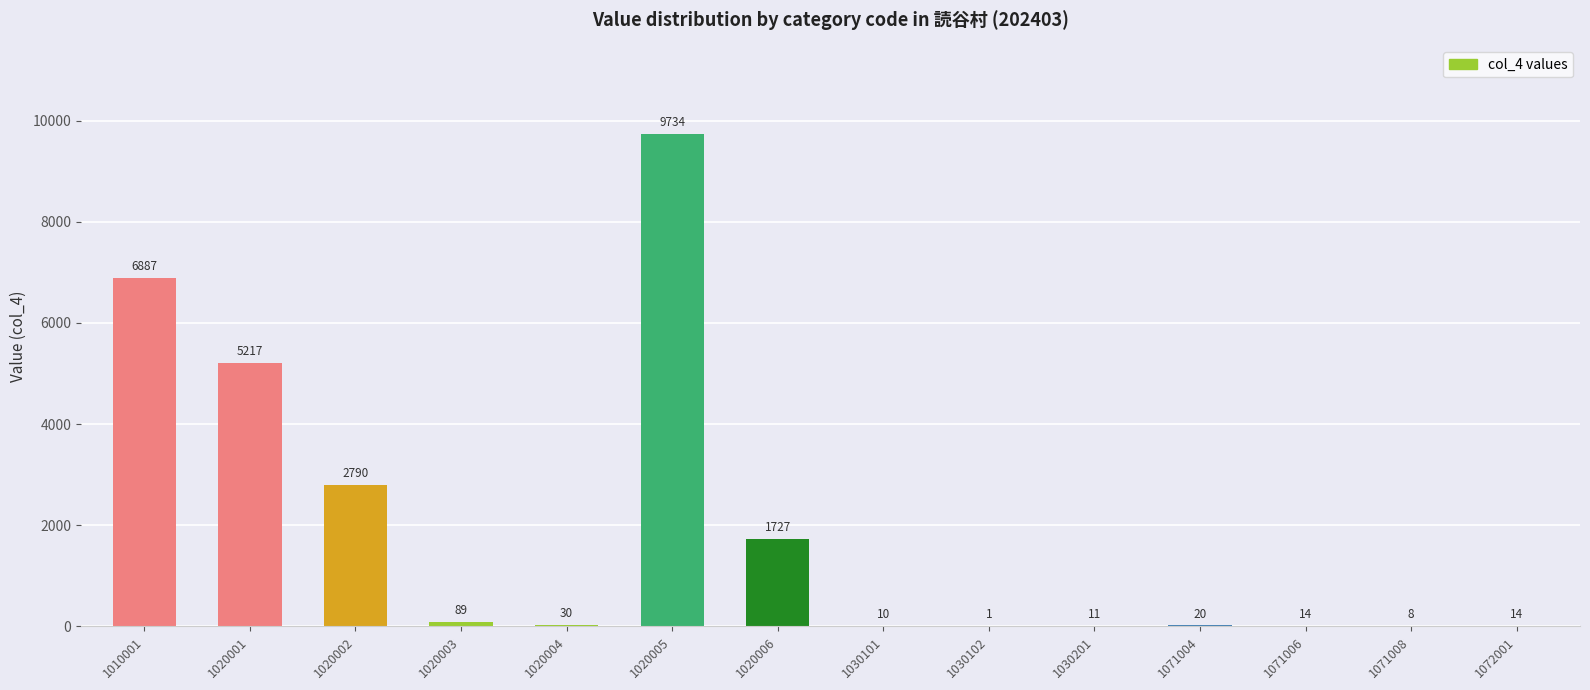

What is the change in value from 1020005 to 1030102?

-9733